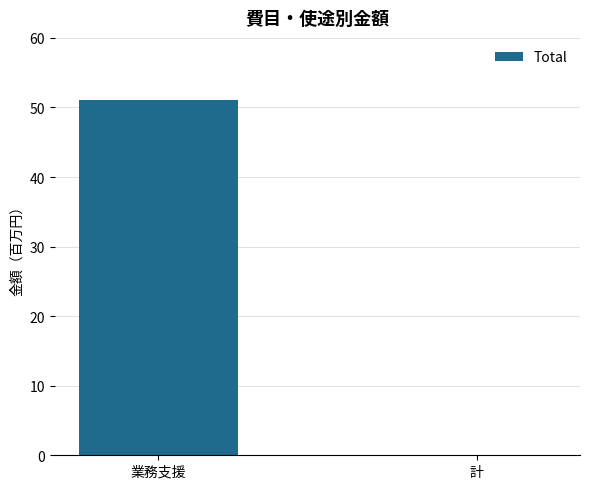

The value at 業務支援 is 86. True or false?

False